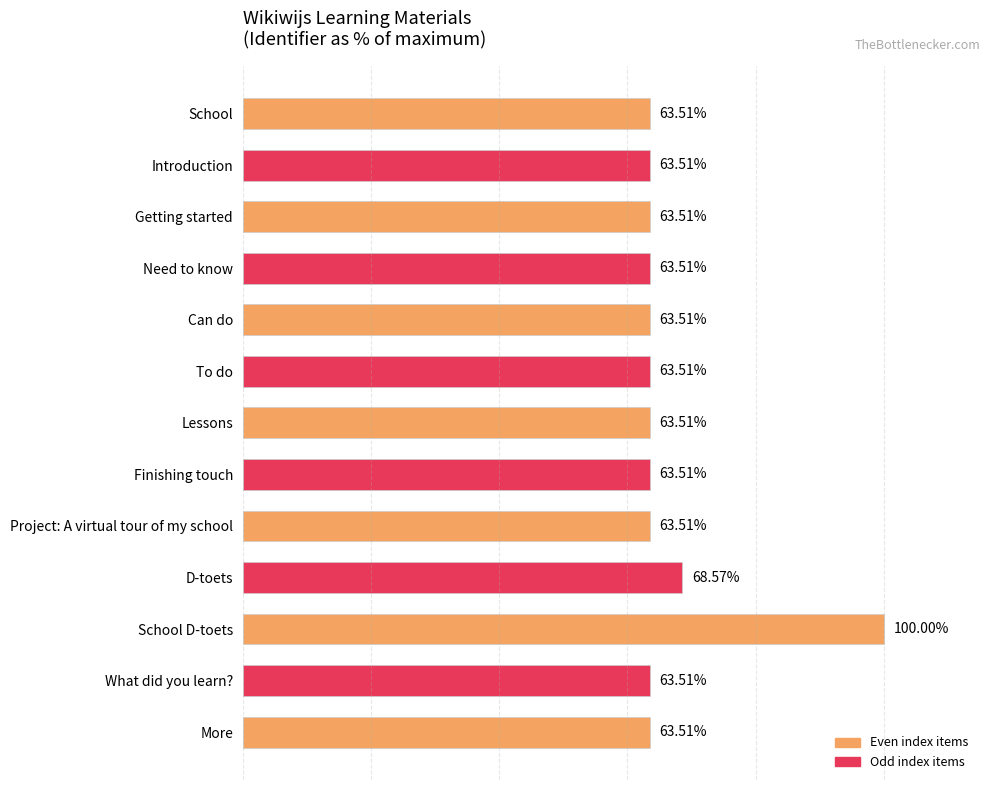

At which label is the value closest to 81?

D-toets